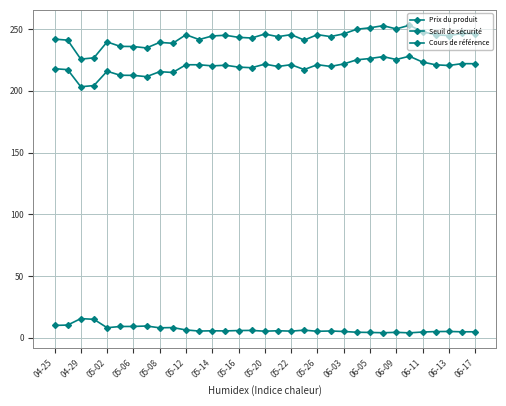

How many lines are shown in the chart?

3